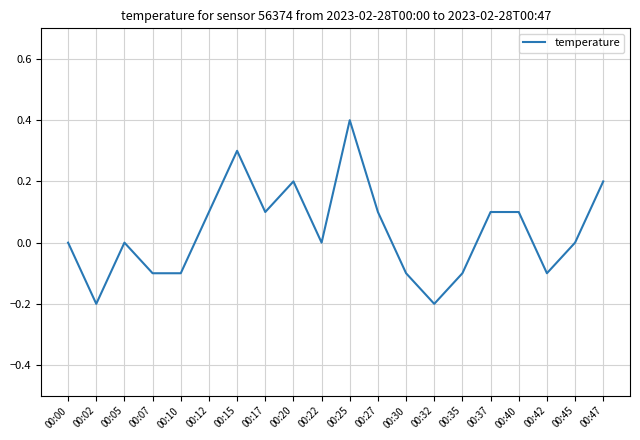

How many values are between 0 and 1?

13